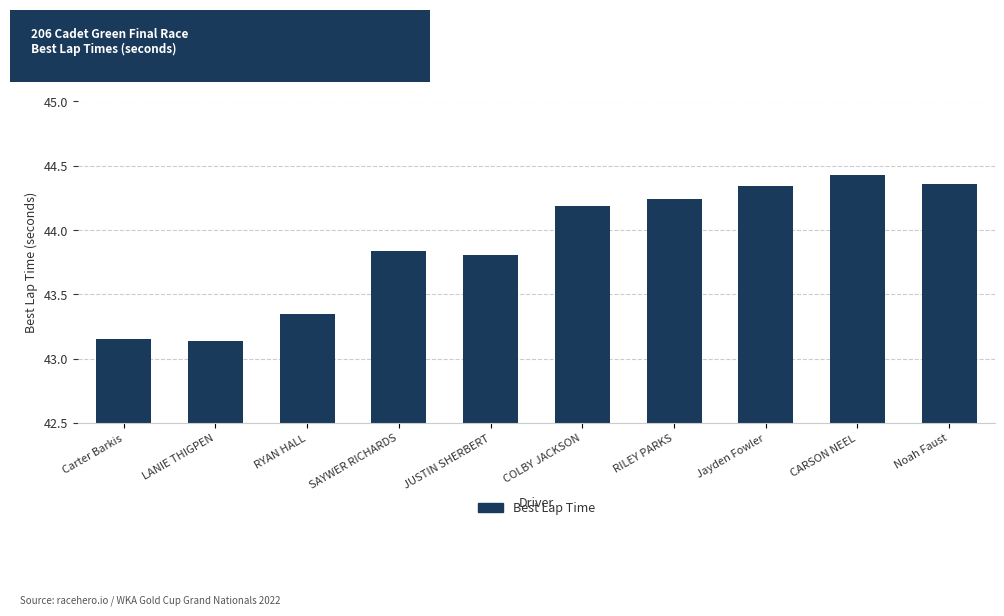

What is the sum of all values?

438.8